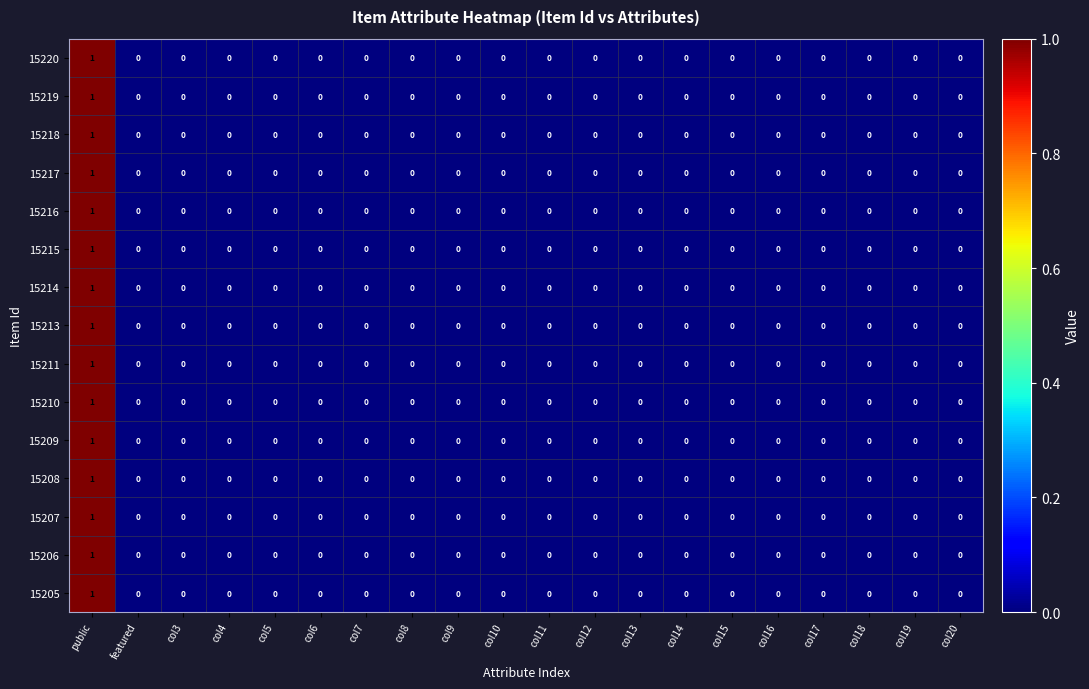

How many data points does each series have?

20